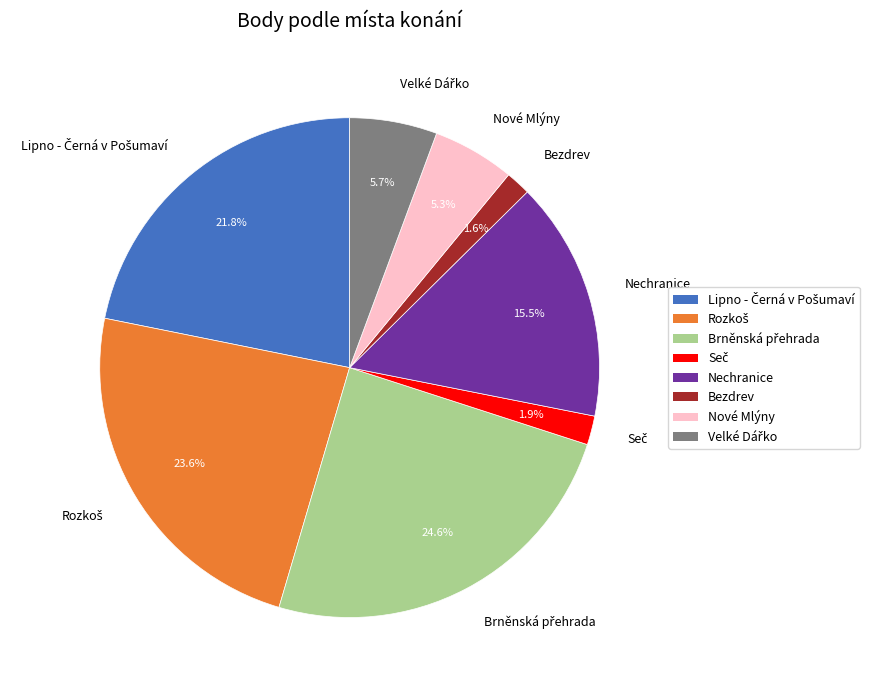

To the nearest percent, what is the difference between the largest and smallest slice percentages?

23%